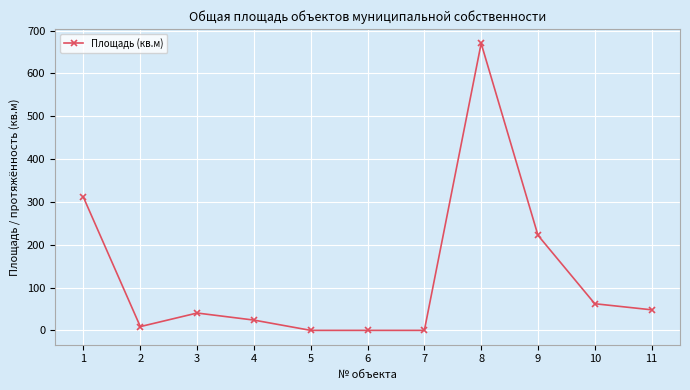

How many lines are shown in the chart?

1